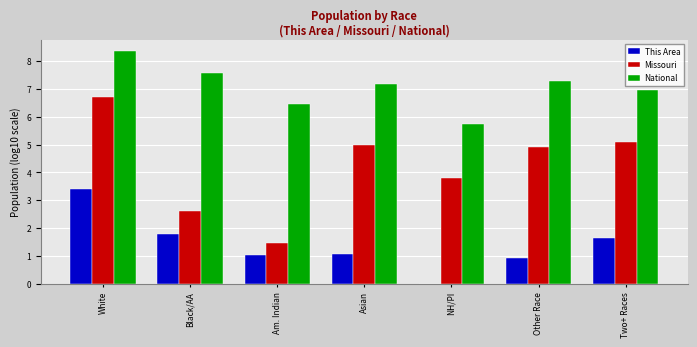

How many groups of bars are there?

7